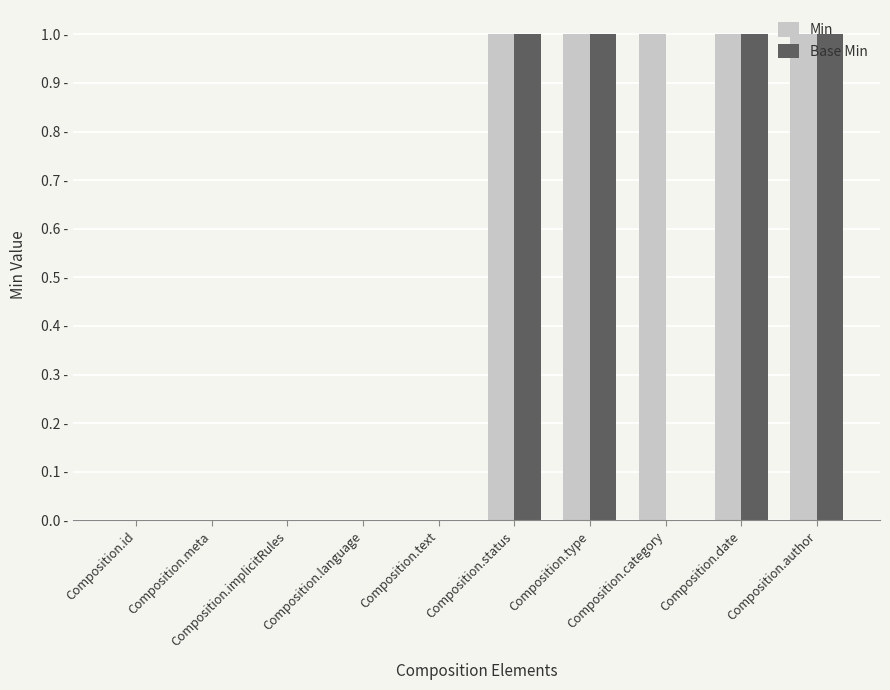

Are the bars horizontal?

No